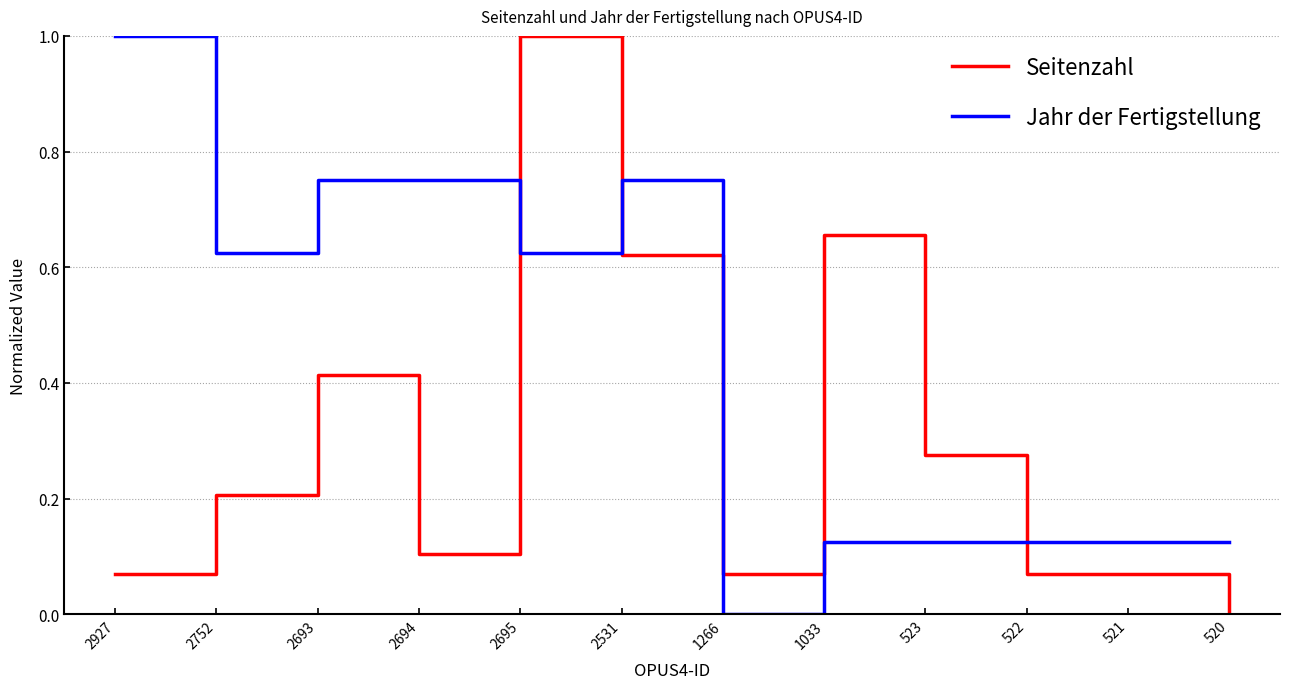

What is the difference between the Jahr der Fertigstellung values at 2752 and 521?

0.5